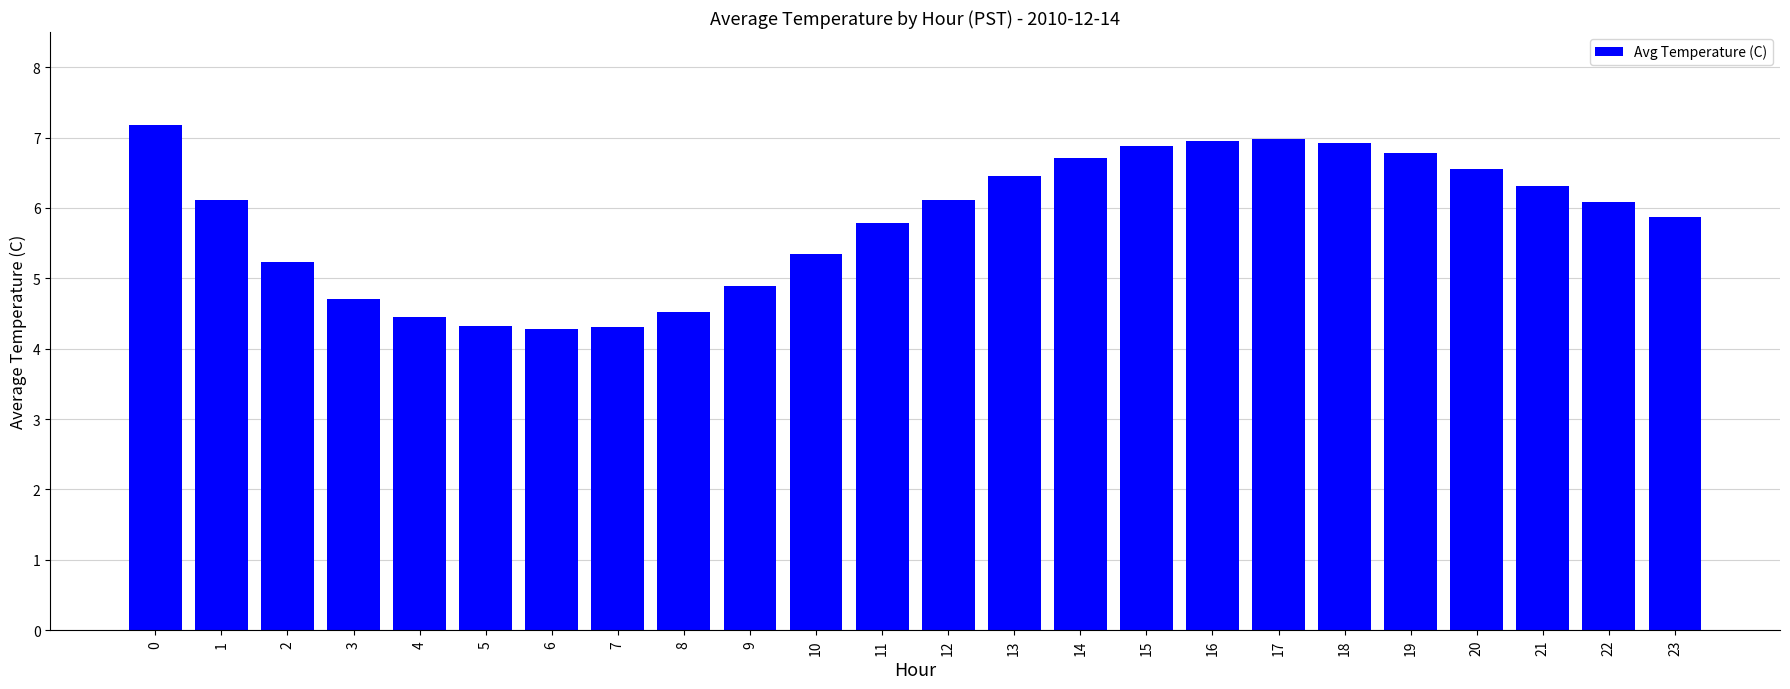

What is the value of the 19th bar from the left?

6.9